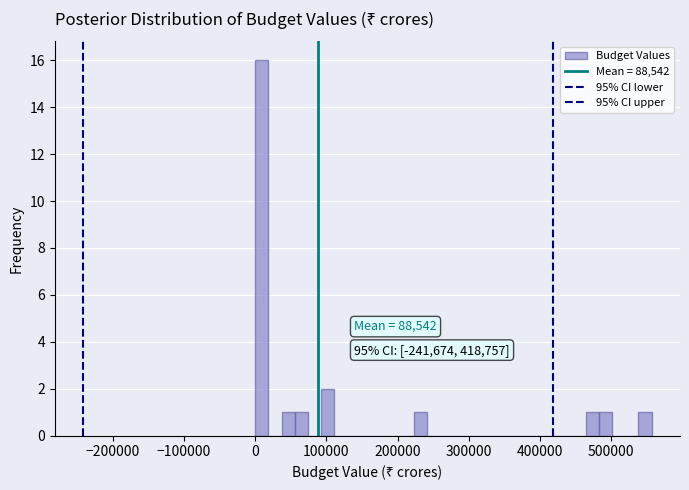

Around what value on the x-axis is the tallest bar? Give the approximate position of its centre, as read against the axis.

10000